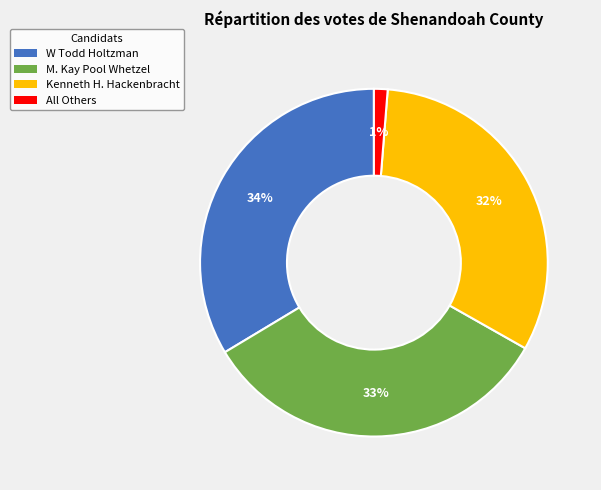

To the nearest percent, what portion does W Todd Holtzman represent?

34%